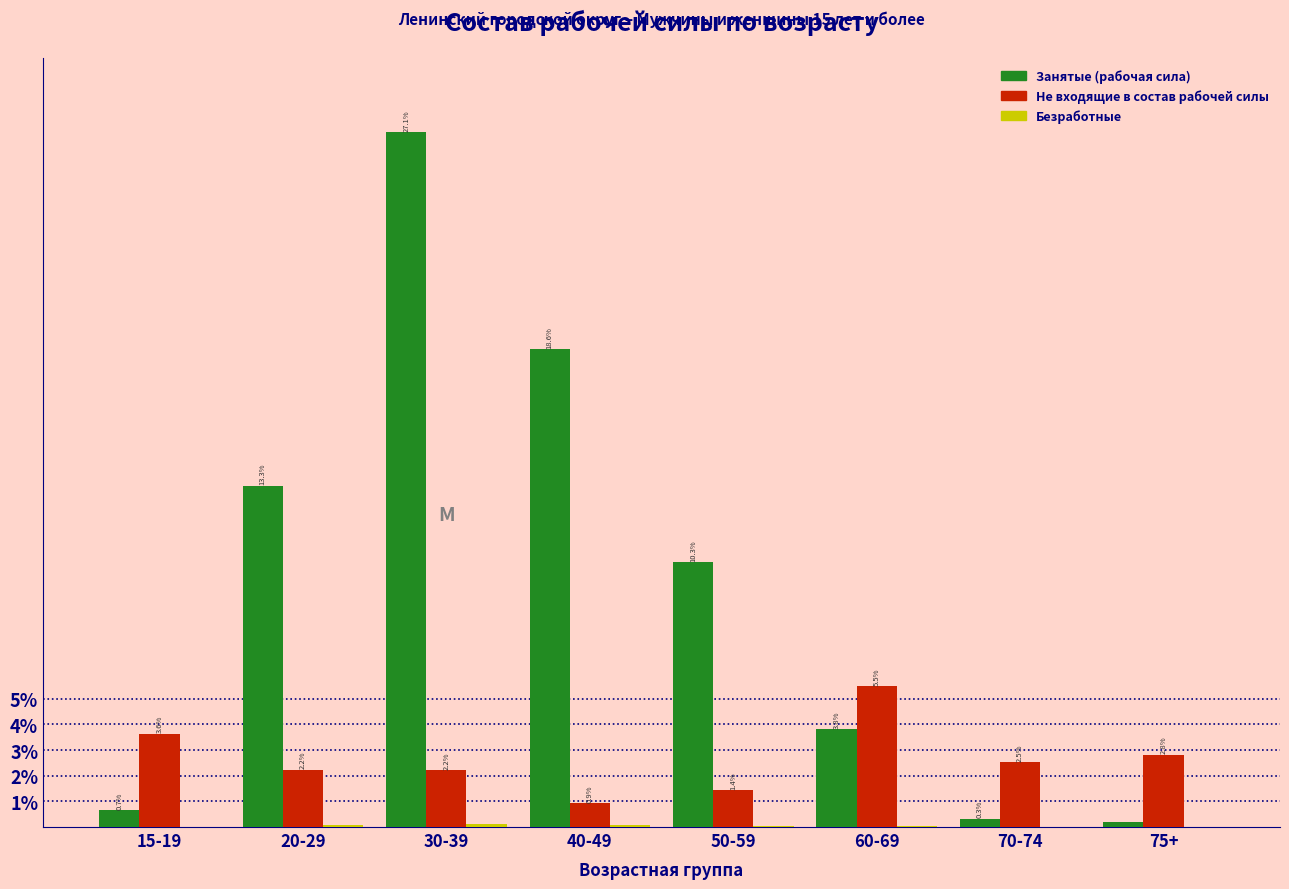

Is it true that Занятые (рабочая сила) equals 18.6 at 40-49?

True